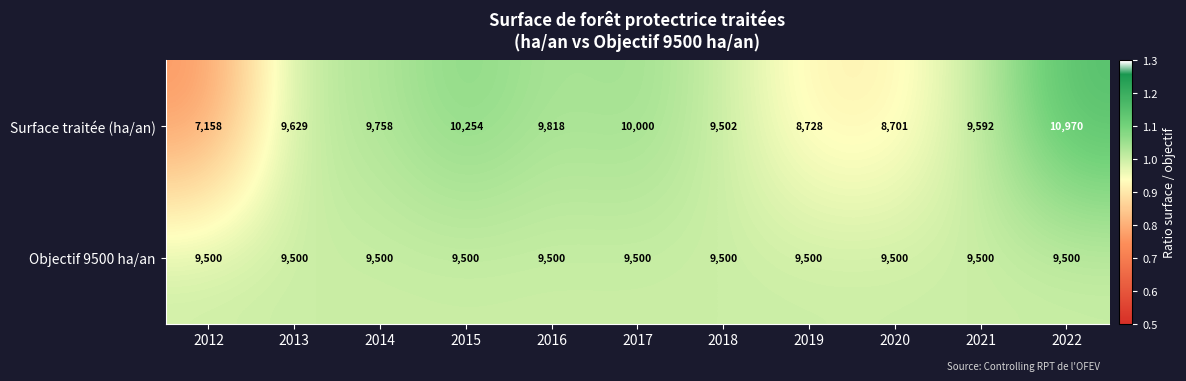

At which label is Surface traitée (ha/an) closest to 9064?

2019